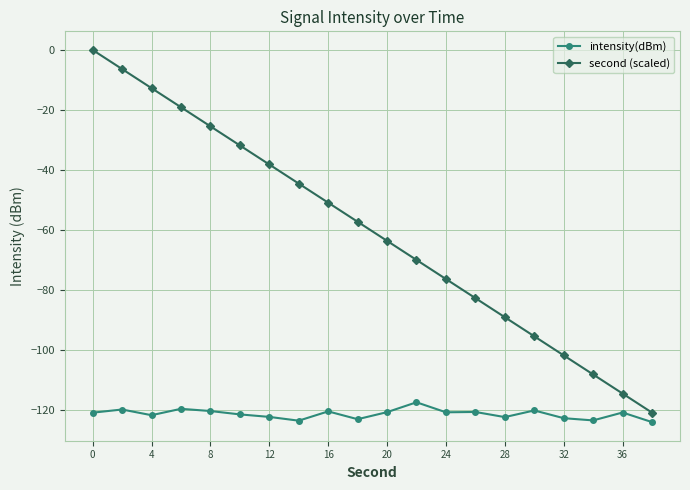

List the series in order of their overall mean, lowest first.

intensity(dBm), second (scaled)